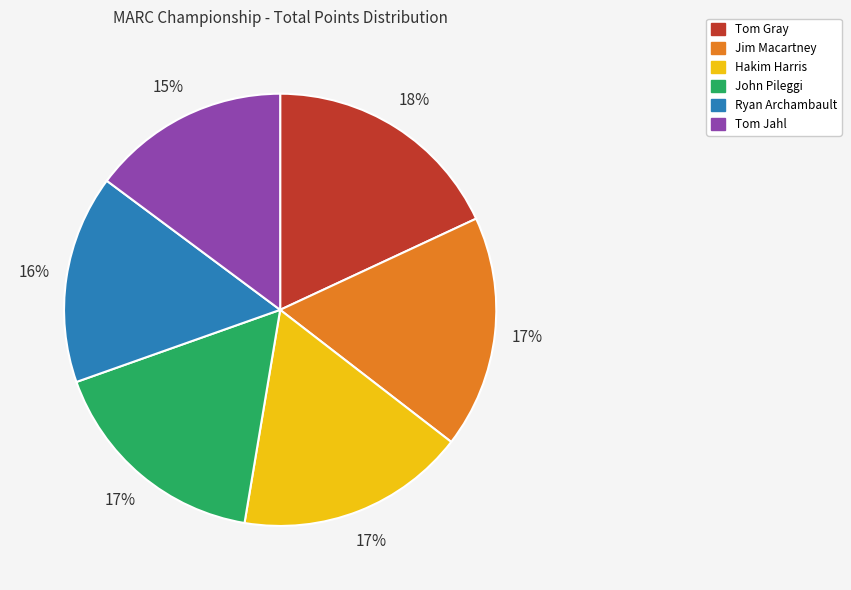

To the nearest percent, what is the average slice percentage?

17%